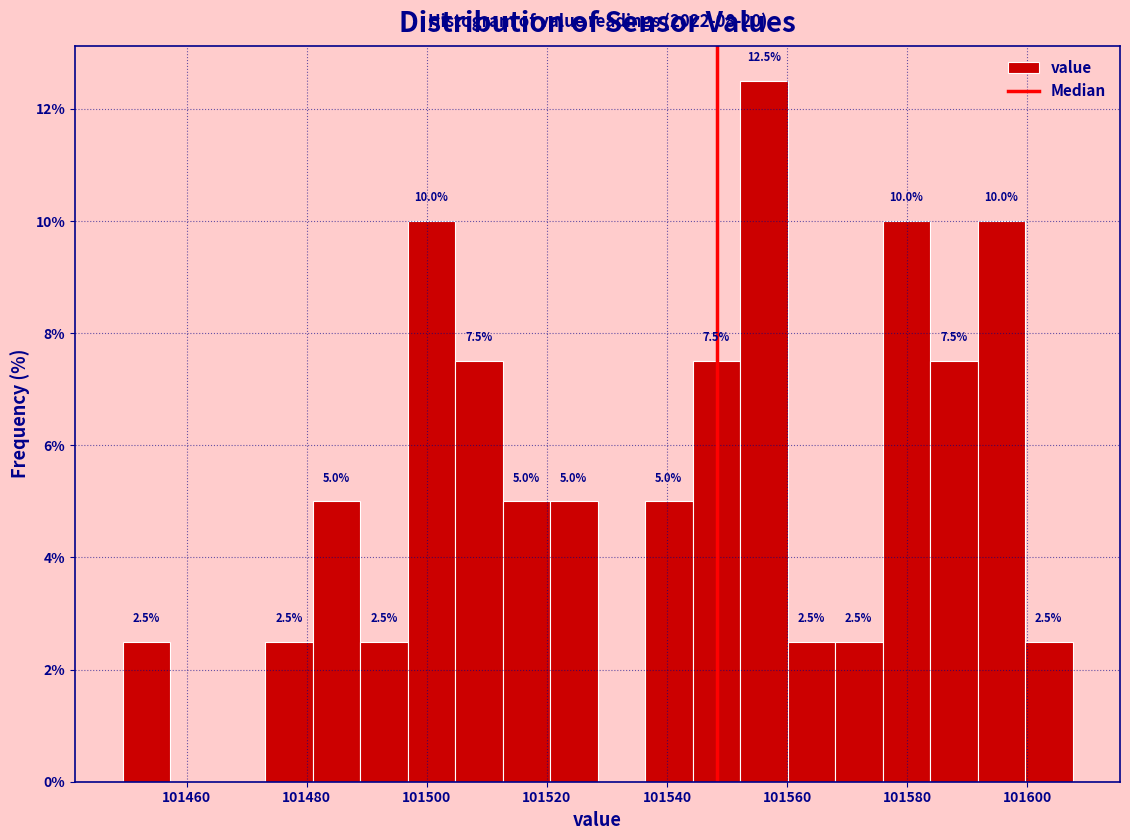

Read against the x-axis, roughly where is the centre of the tallest bar?

101556